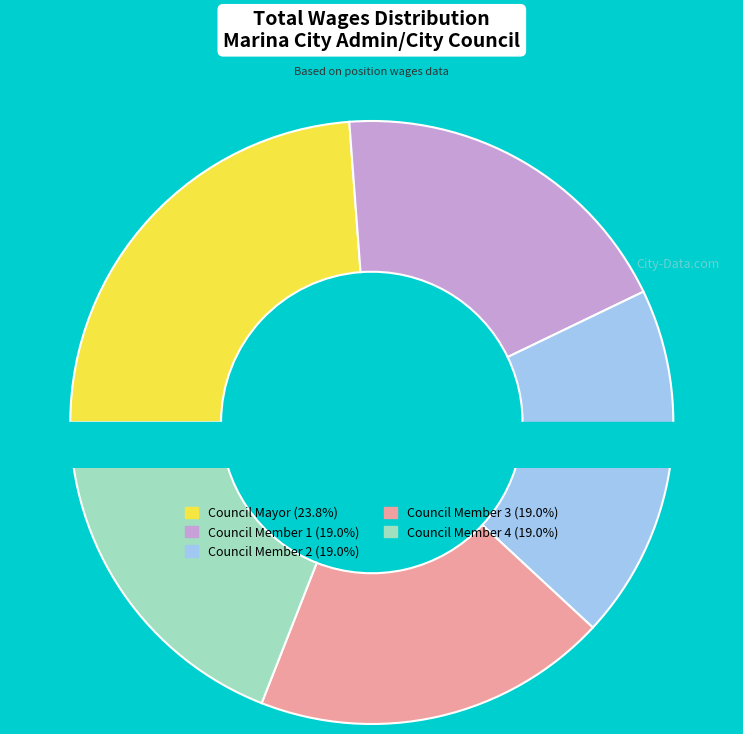

Approximately how many times larger is the value at Council Member    compared to Council Member  ?

1.0